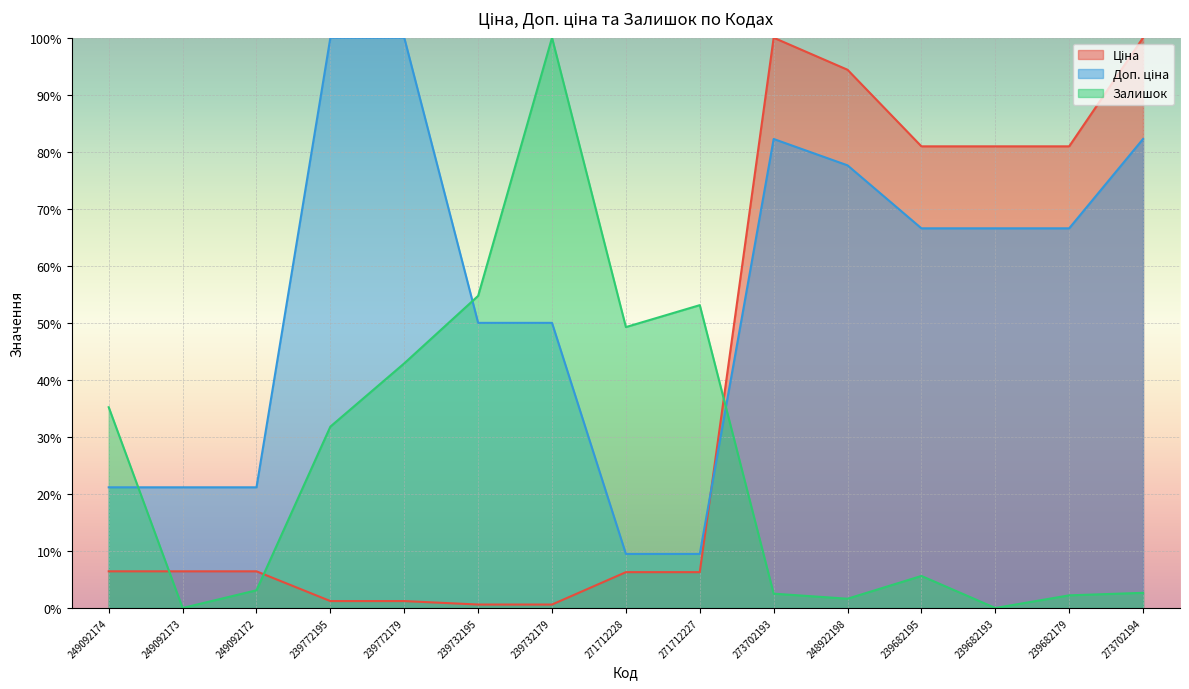

Which series has the largest total across all categories?

Доп. ціна